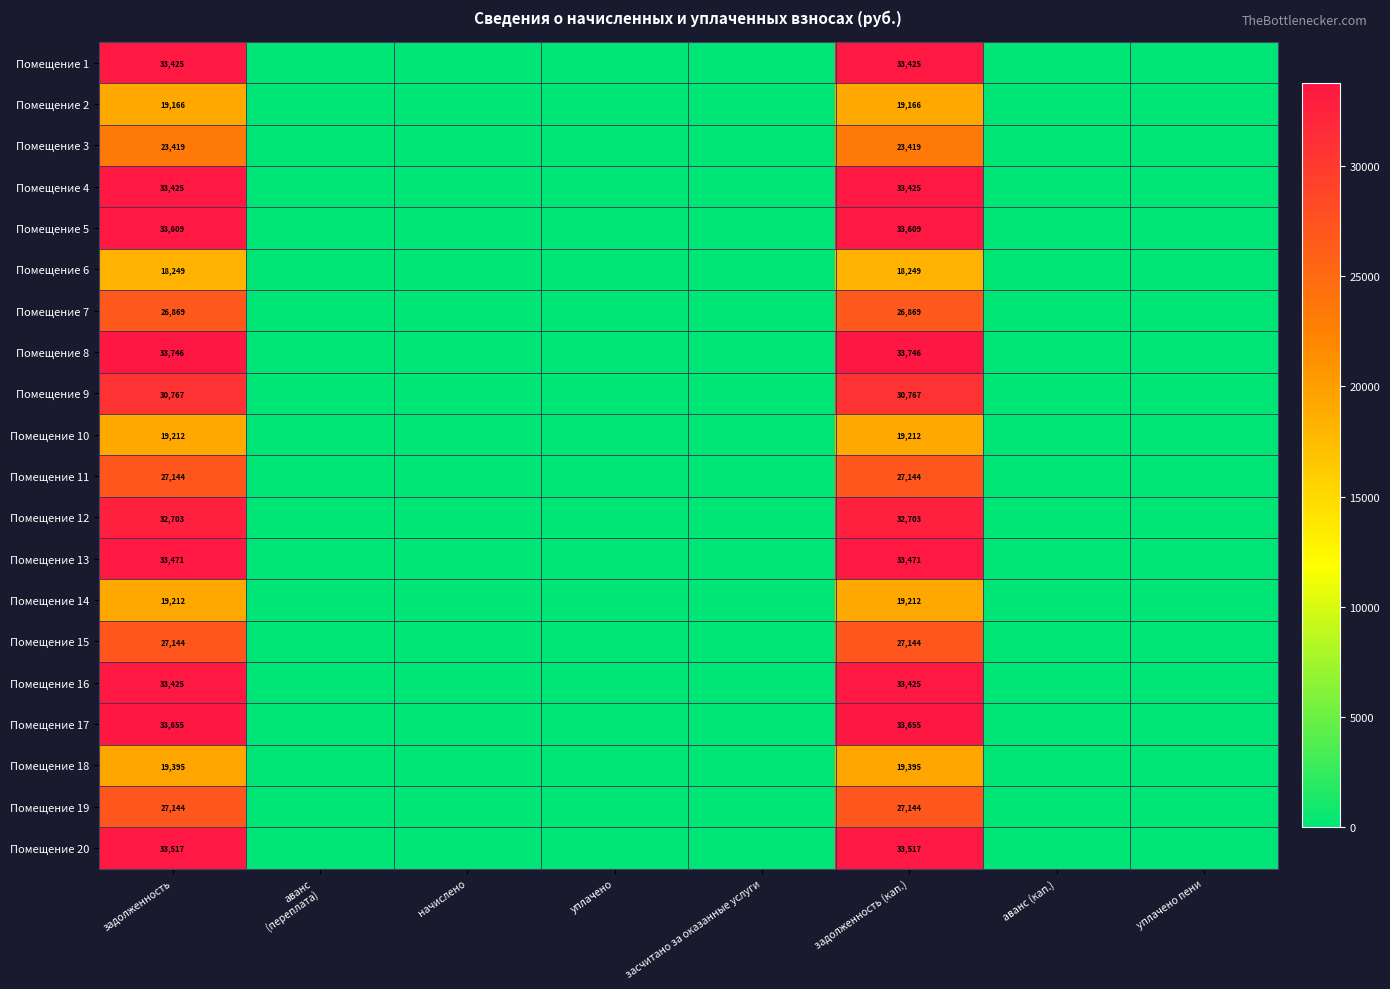

What is the spread (max minus min) of values at задолженность (кап.)?

15497